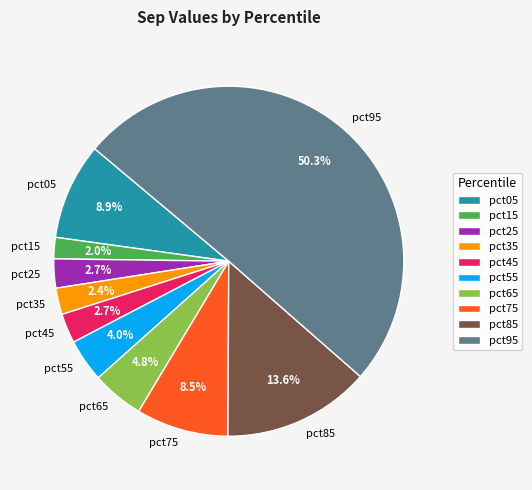

Does pct65 account for over 50% of the chart?

No